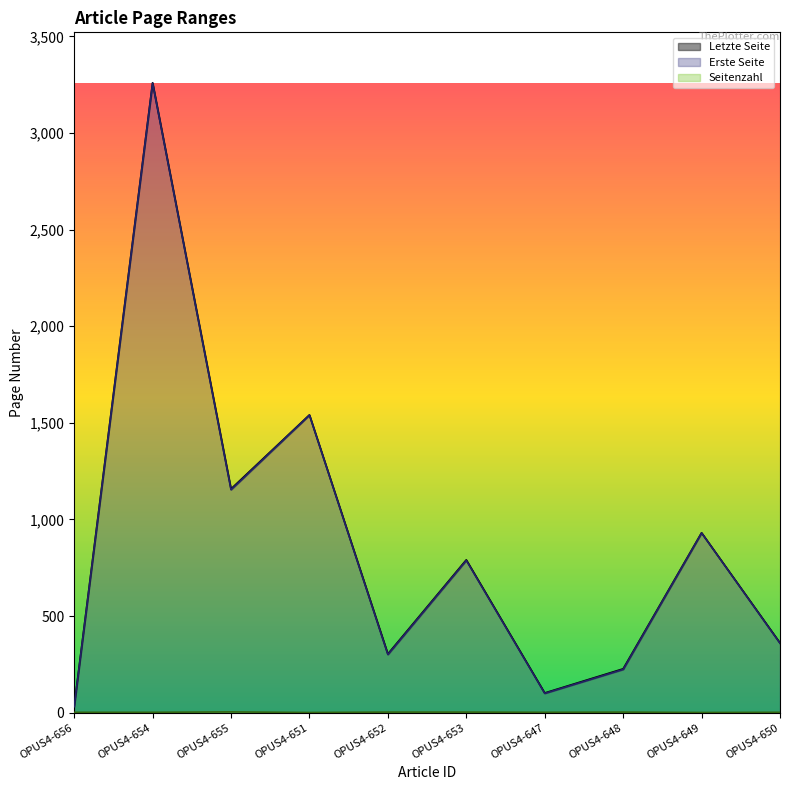

What is the label of the 4th point from the right?

OPUS4-647